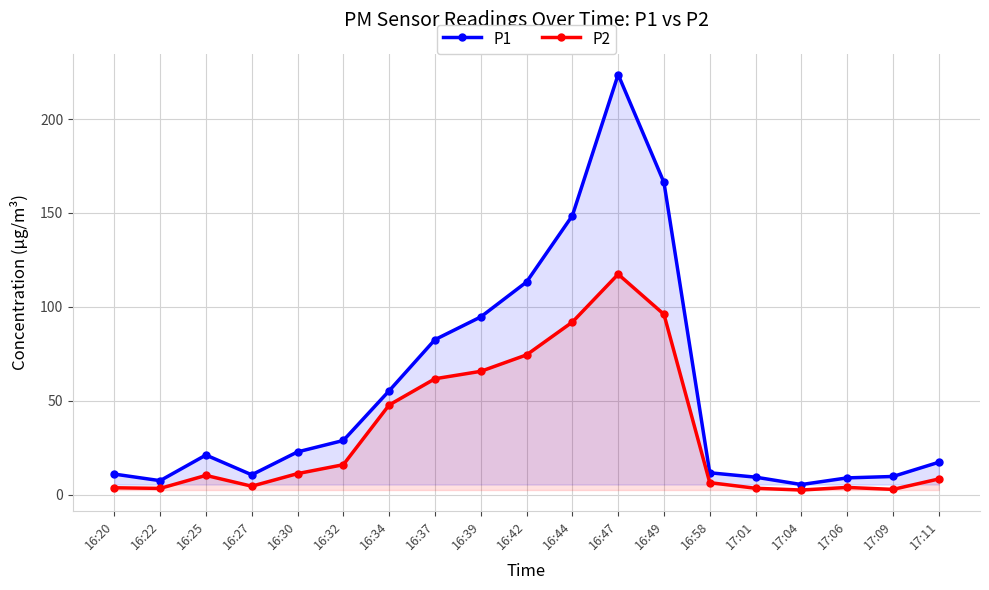

At which label is P2 closest to 59?

16:37